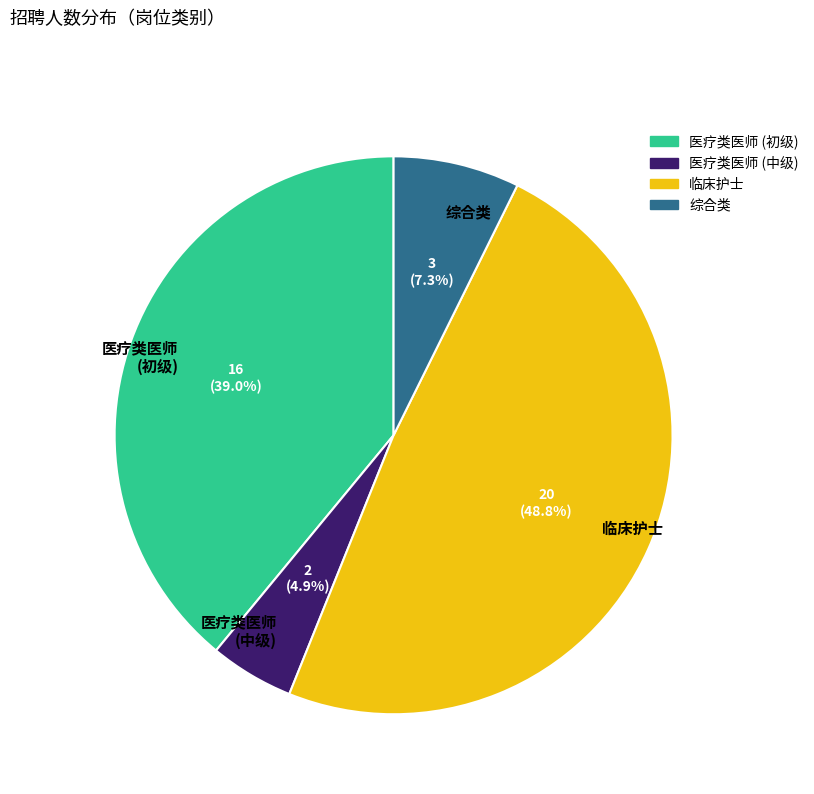

Does any single category account for the majority?

No